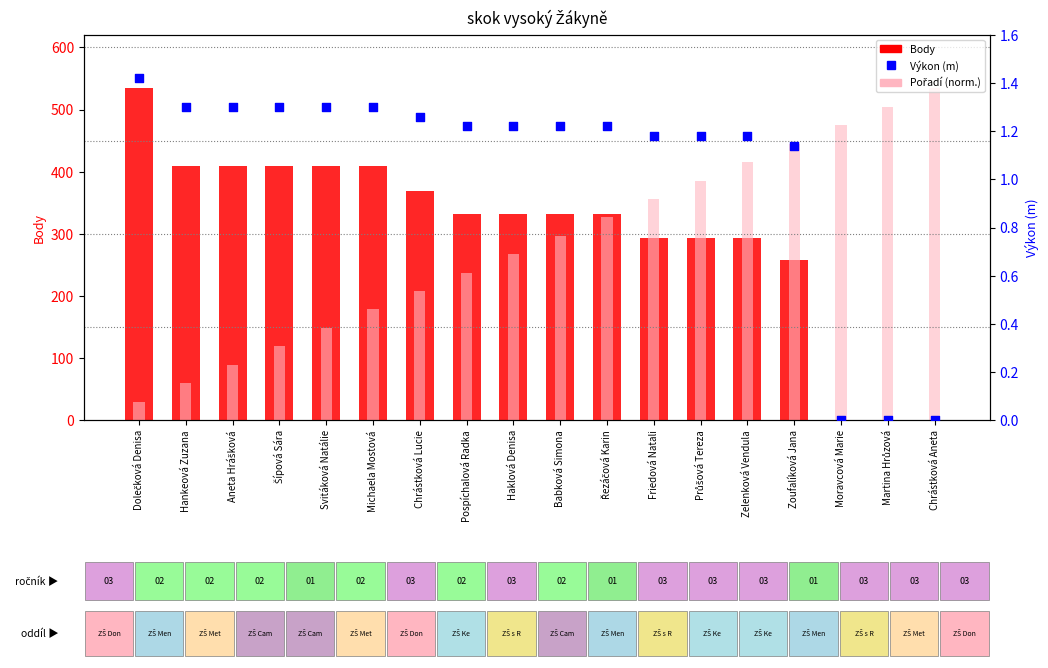

At which category is the sum across all series the highest?

Zelenková Vendula